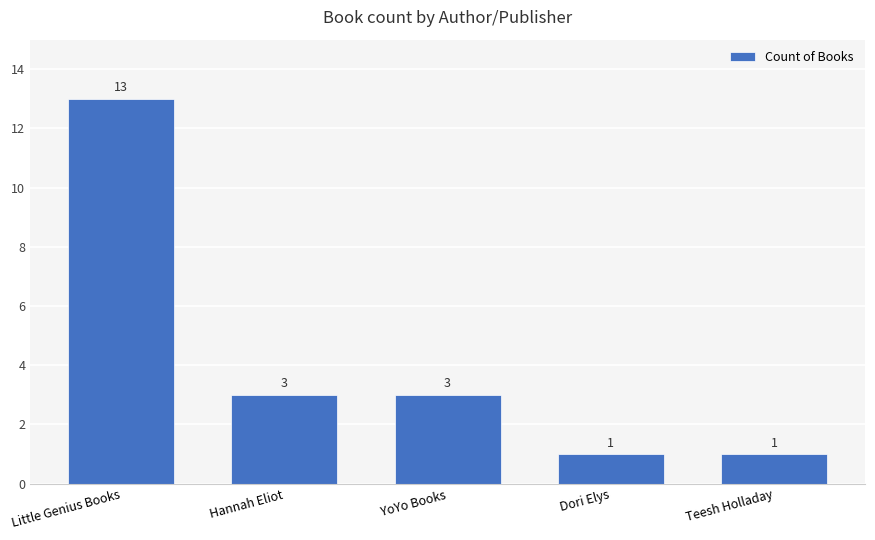

What is the greatest value displayed?

13